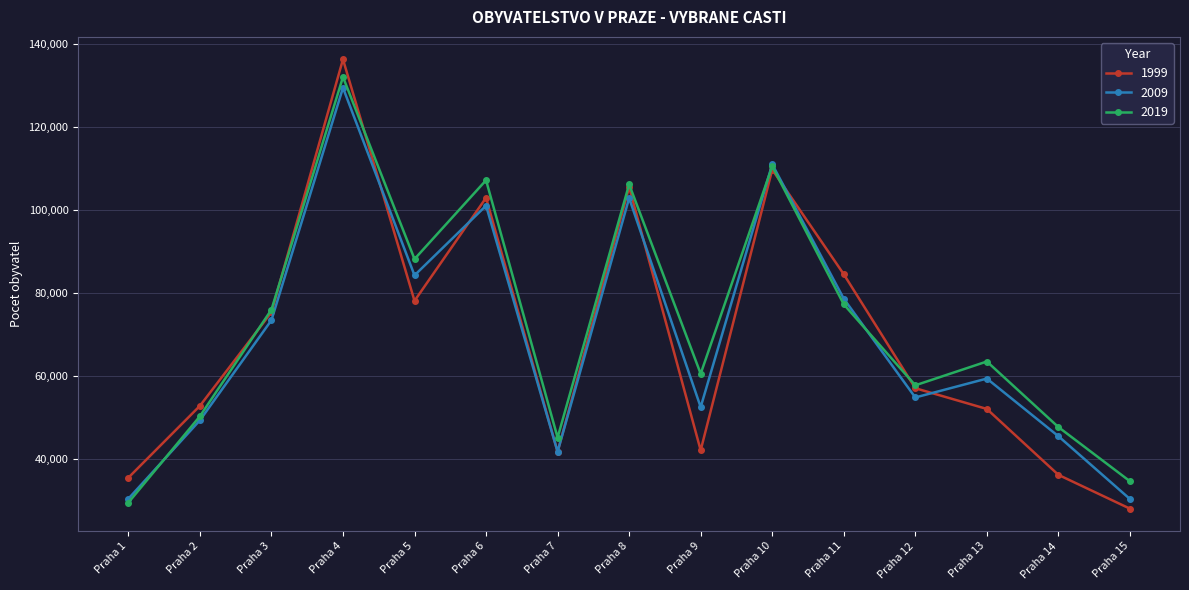

What is the total value across all series at Praha 6?

311293